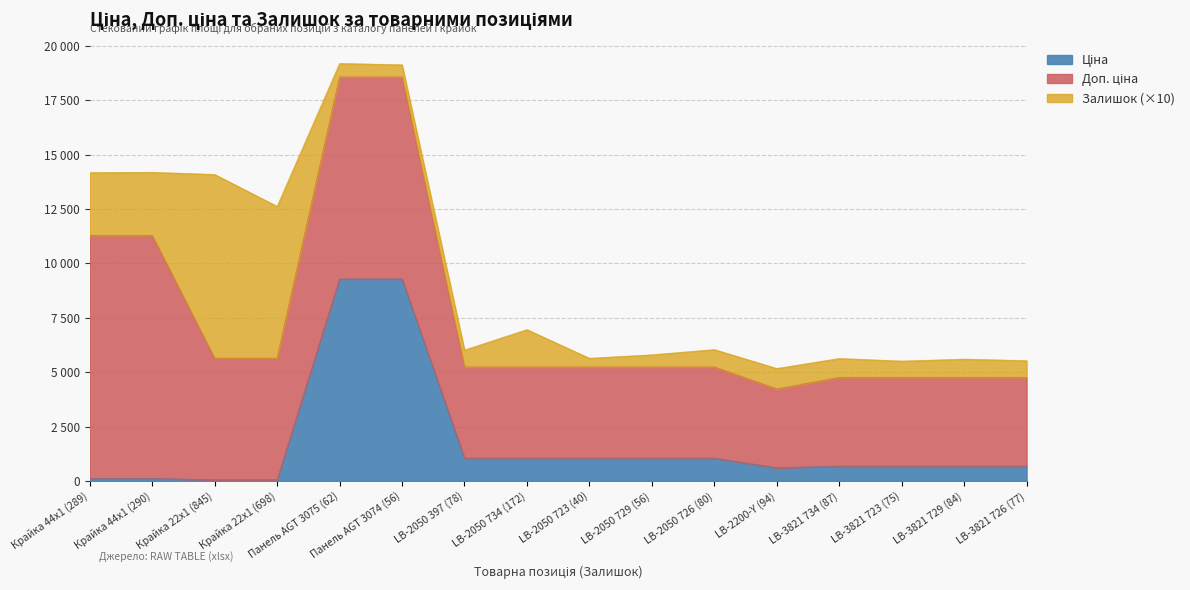

Rank the series at Панель AGT 3074 (56) from highest to lowest value.

Ціна, Доп. ціна, Залишок